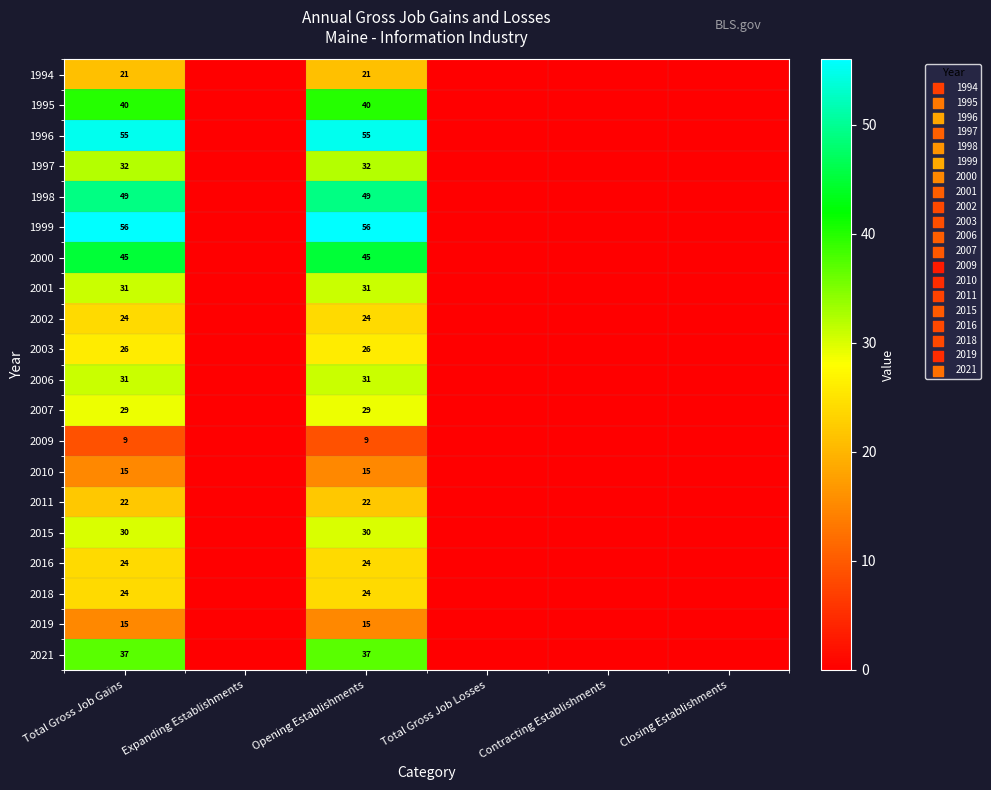

True or false: 2011 has a value of 22 at Opening Establishments.

True